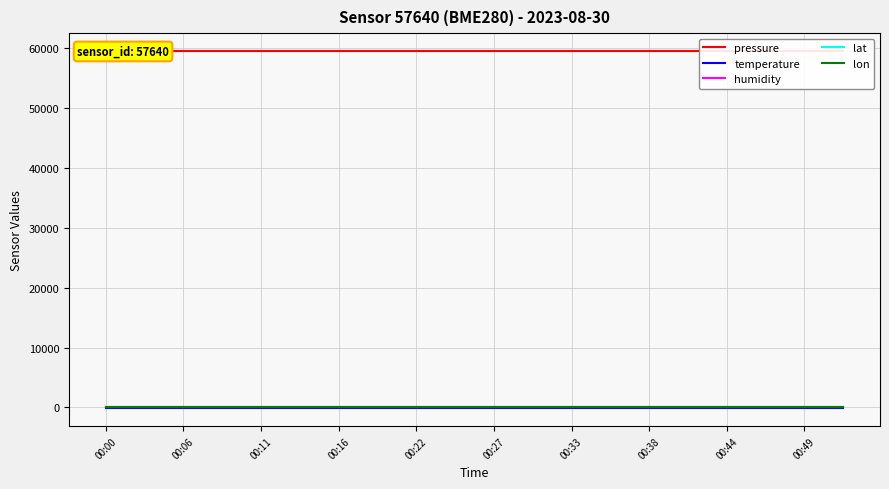

What is the sum of the humidity values at 00:27 and 00:33?

200.0